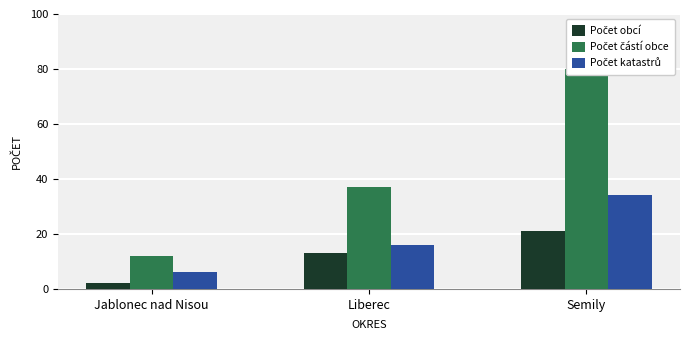

Rank the series at Liberec from lowest to highest value.

Počet obcí, Počet katastrů, Počet částí obce